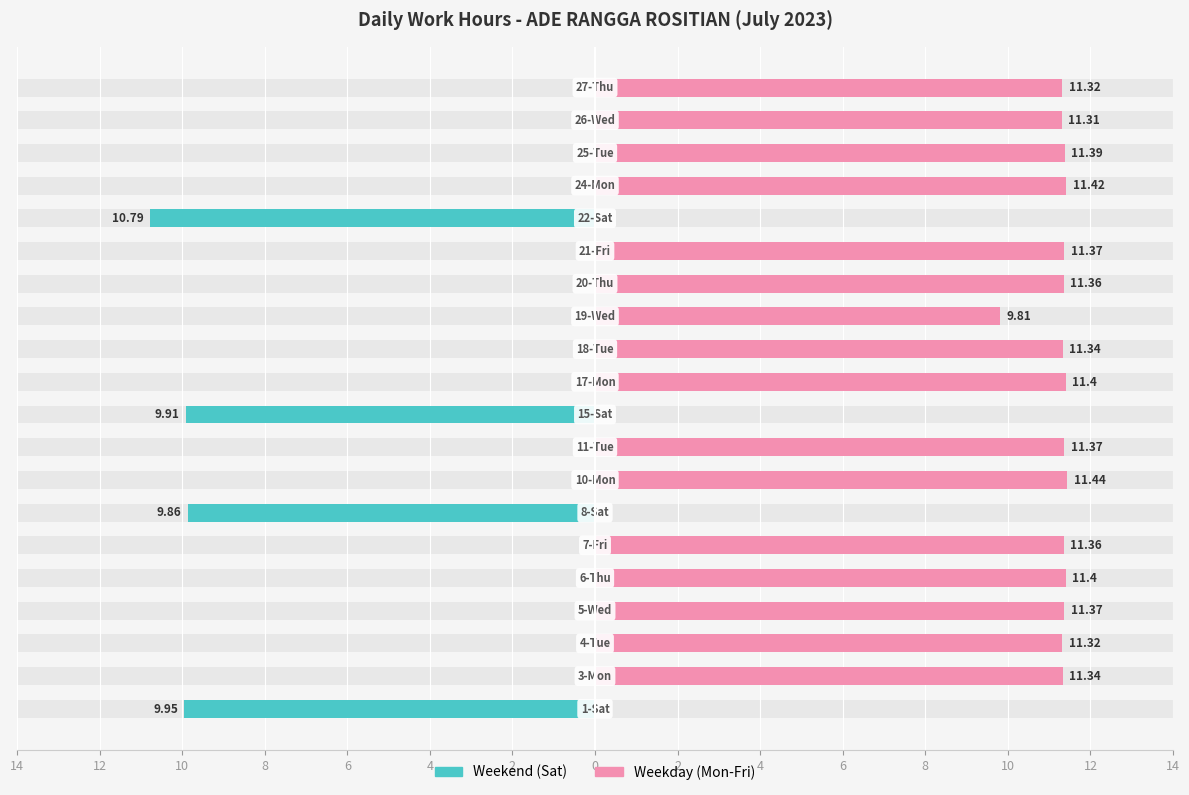

The chart shows a value of 11.3 at 27-Thu. True or false?

True